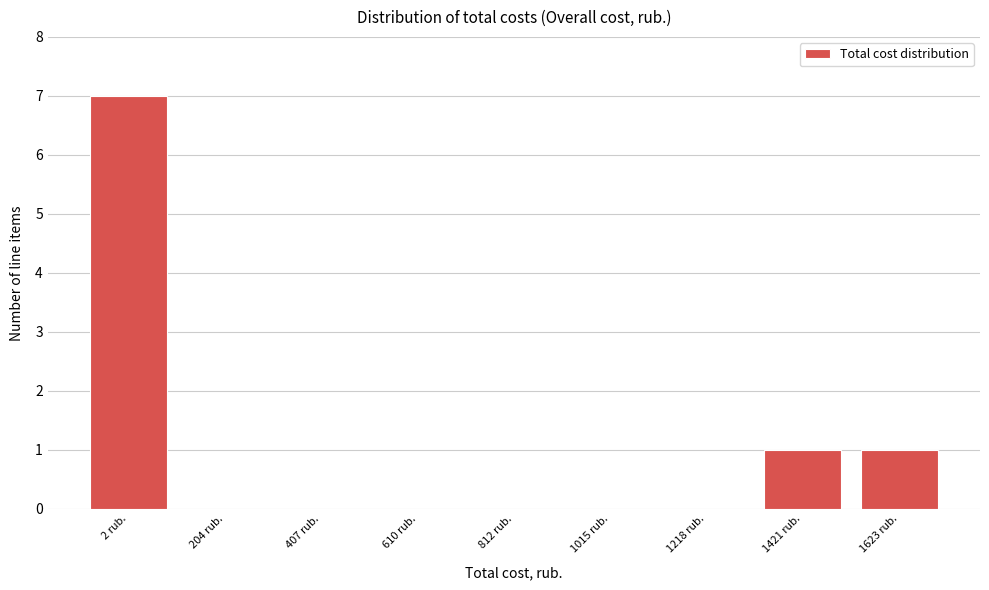

Reading left to right, what are all the values shown in this chart?

2 rub.=7	204 rub.=0	407 rub.=0	610 rub.=0	812 rub.=0	1015 rub.=0	1218 rub.=0	1421 rub.=1	1623 rub.=1